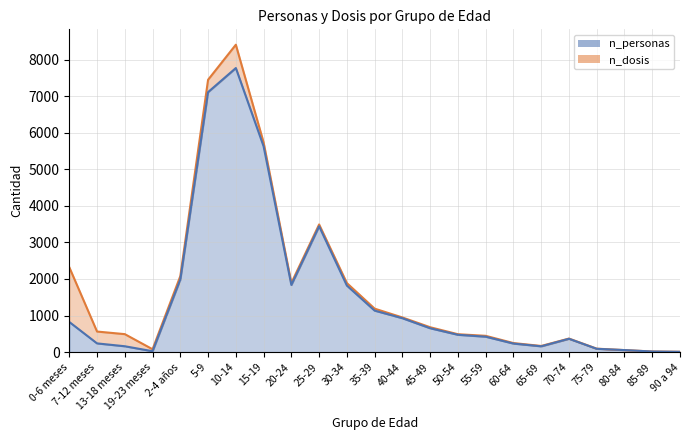

What is the lowest value of the n_personas series?

9